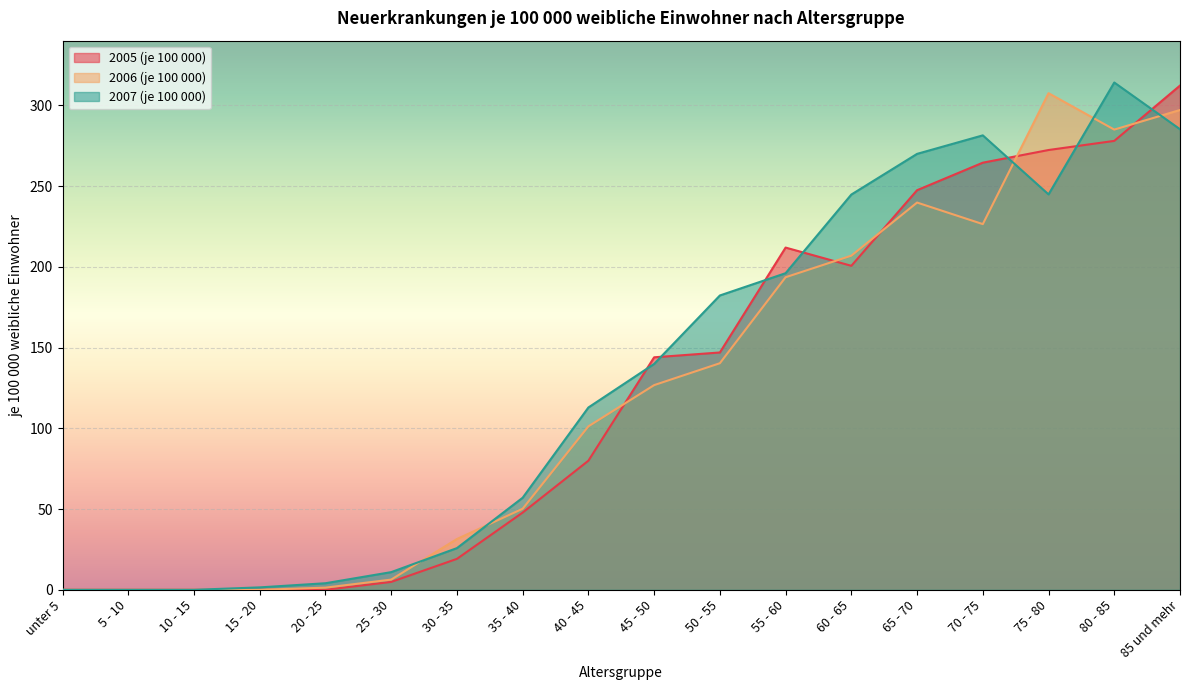

At 30 - 35, list the series in order from smallest to largest.

2005 (je 100 000), 2007 (je 100 000), 2006 (je 100 000)